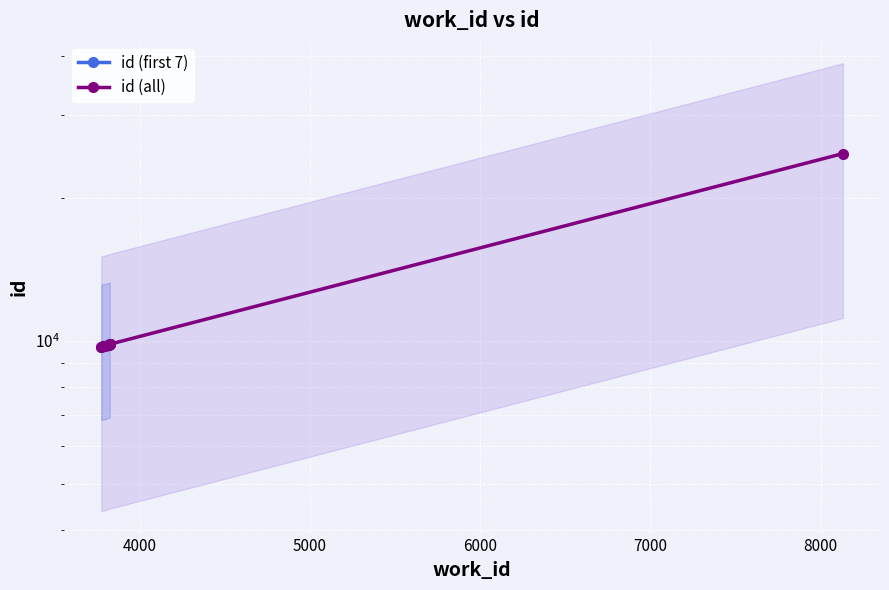

The chart shows a value of 16950 at 3827. True or false?

False